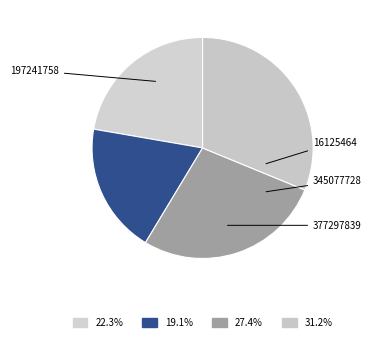

To the nearest percent, what is the difference between the largest and smallest slice percentages?

12%